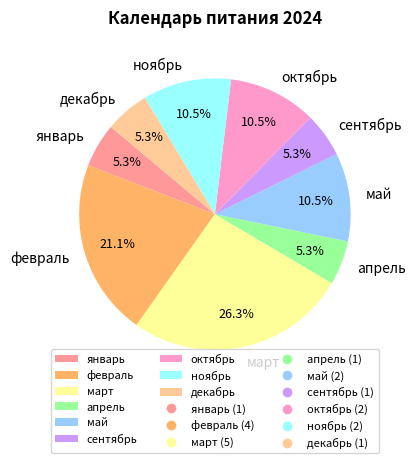

Does any single category account for the majority?

No